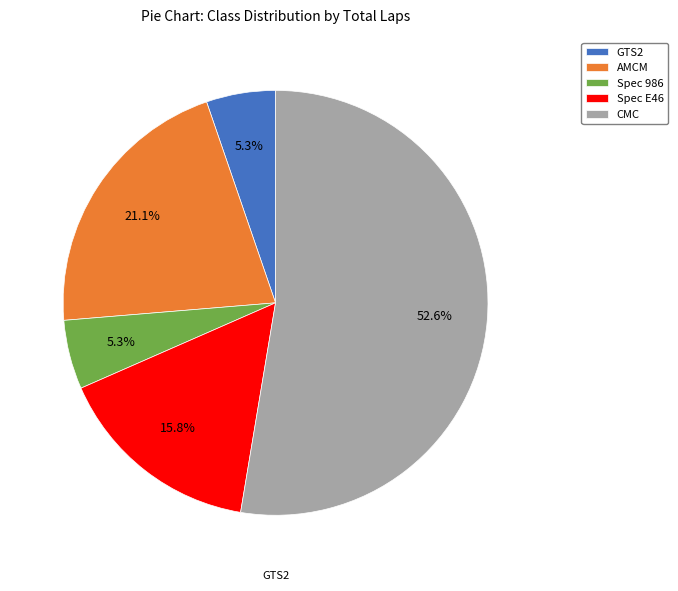

What percentage is the Spec 986 slice, to the nearest percent?

5%